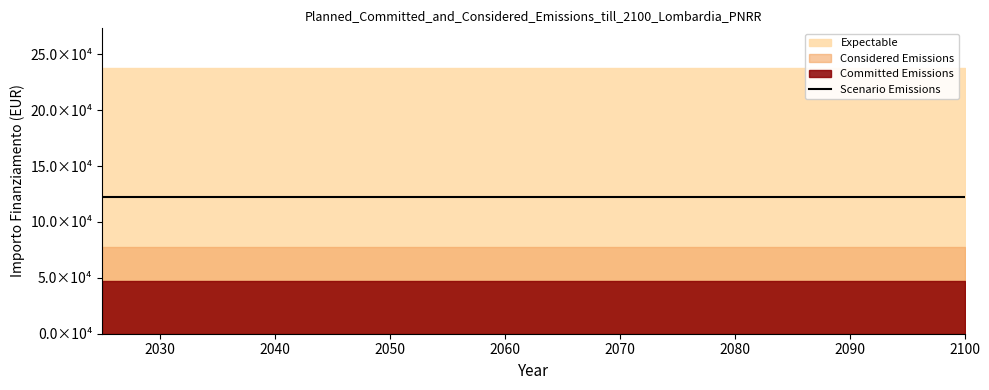

What is the sum of the Scenario Emissions values at M1 and M1?

243984